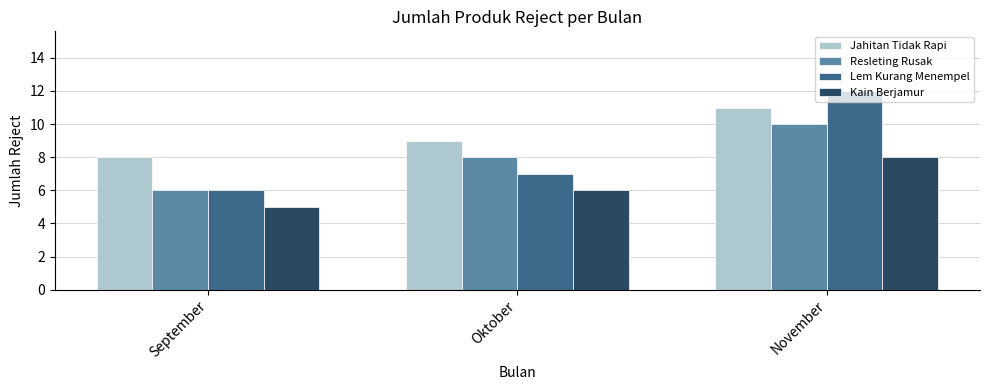

What is the label of the 3rd bar from the left?

November